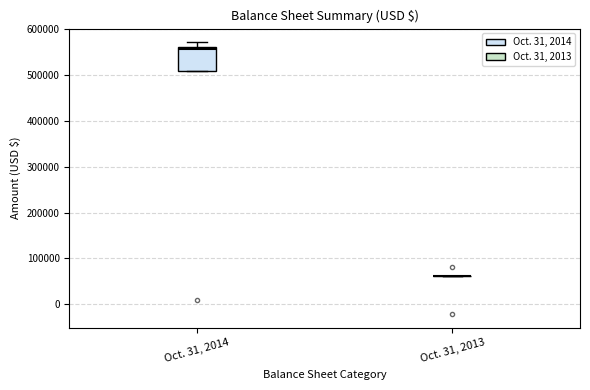

Which box is the tallest, from its lower edge to its upper edge?

Oct. 31, 2014